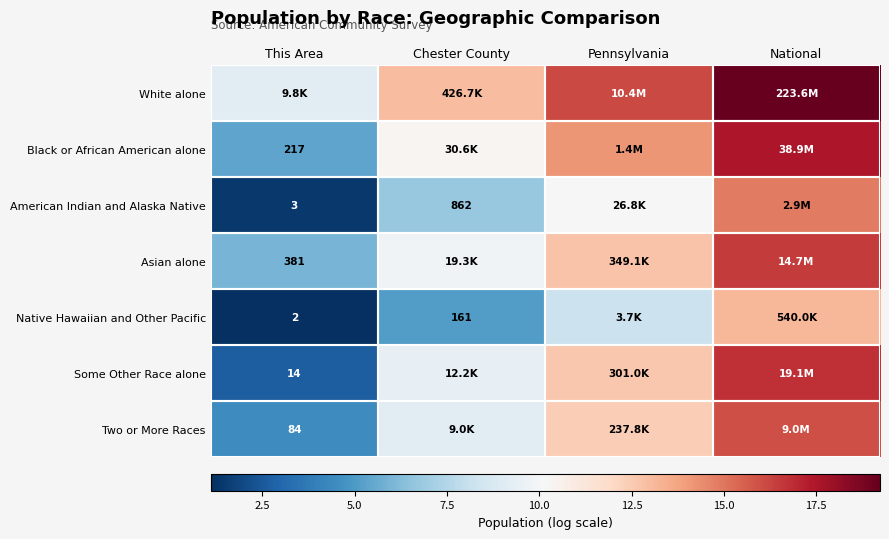

What is the average value of the Some Other Race alone series?

10.4